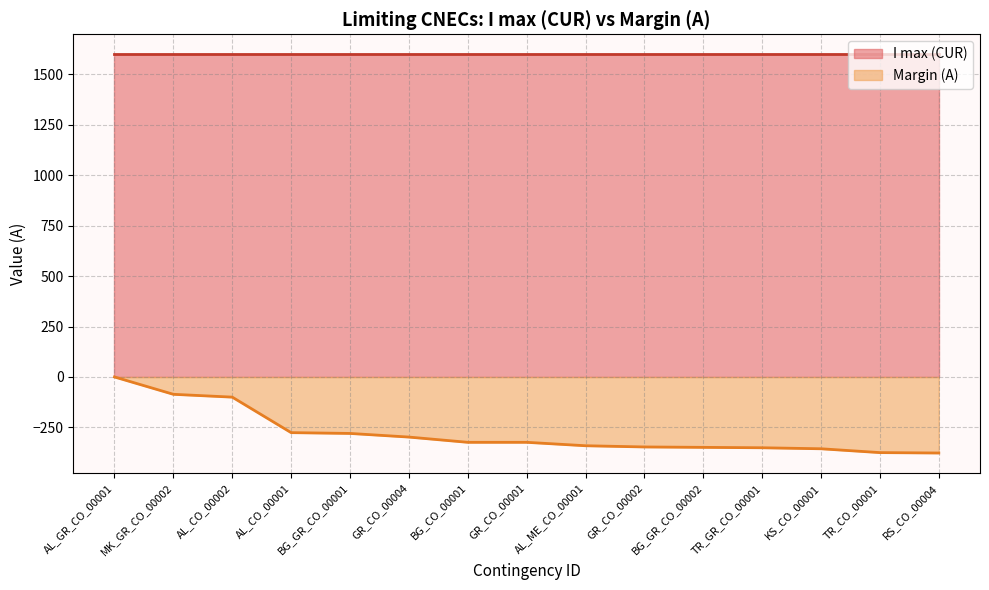

Where does the data first go above -324?

AL_GR_CO_00001